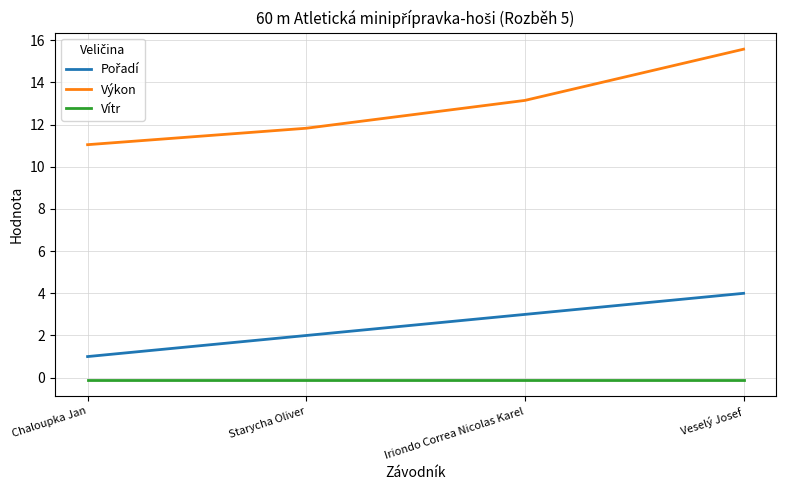

At how many categories does at least one series exceed 6?

4